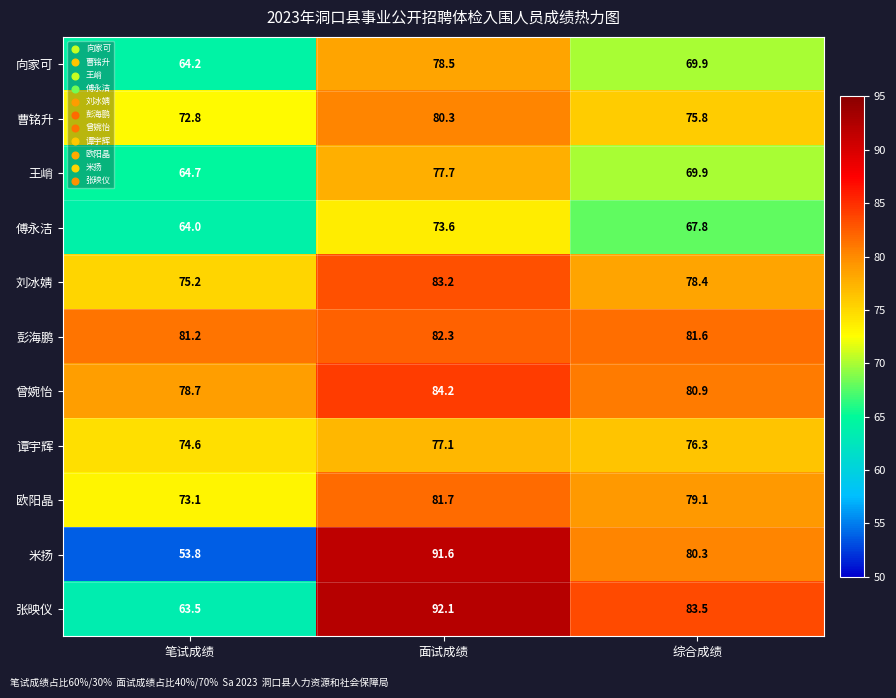

What is the greatest value displayed?

92.1